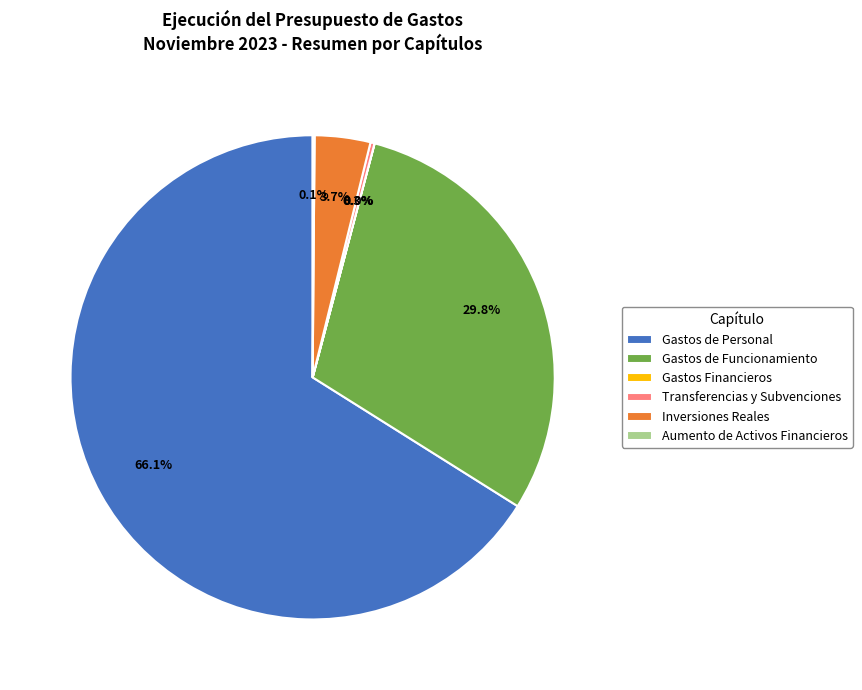

Which category has the biggest portion of the pie?

Gastos de Personal